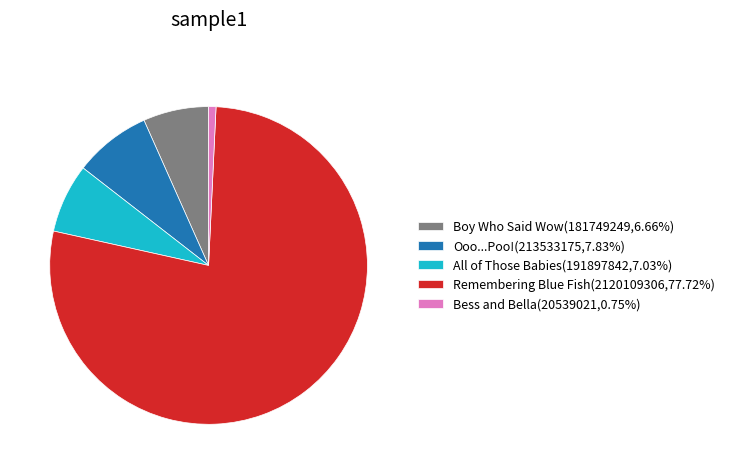

Do Boy Who Said Wow and Bess and Bella together represent more than half of the pie?

No